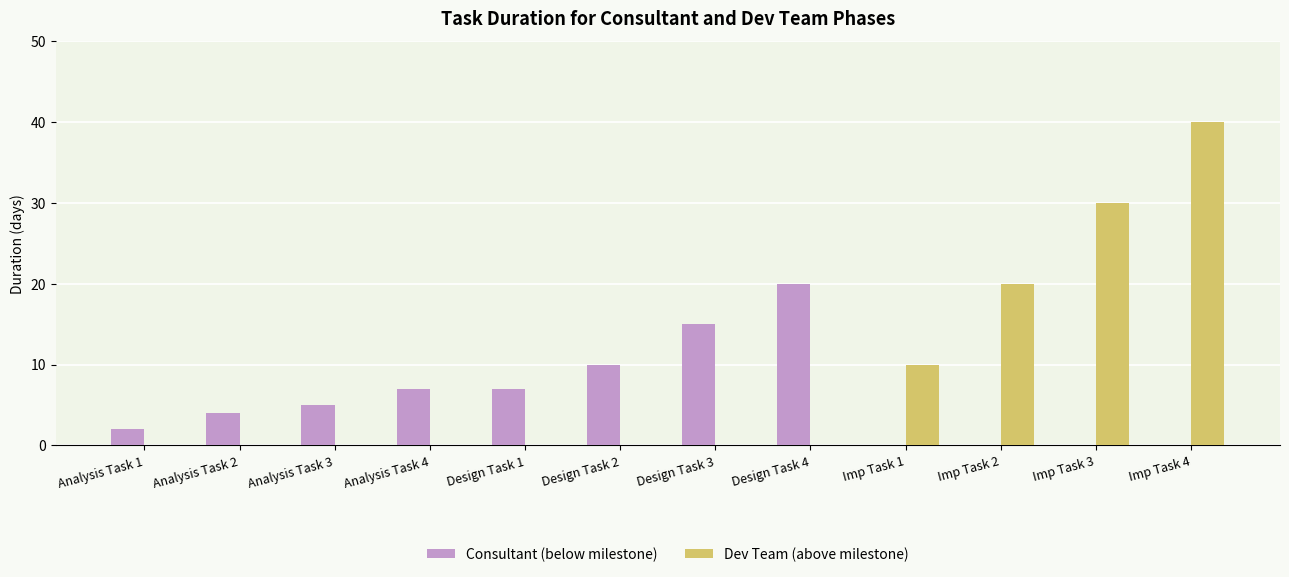

How many Dev Team (above milestone) values are between 0 and 20?

10